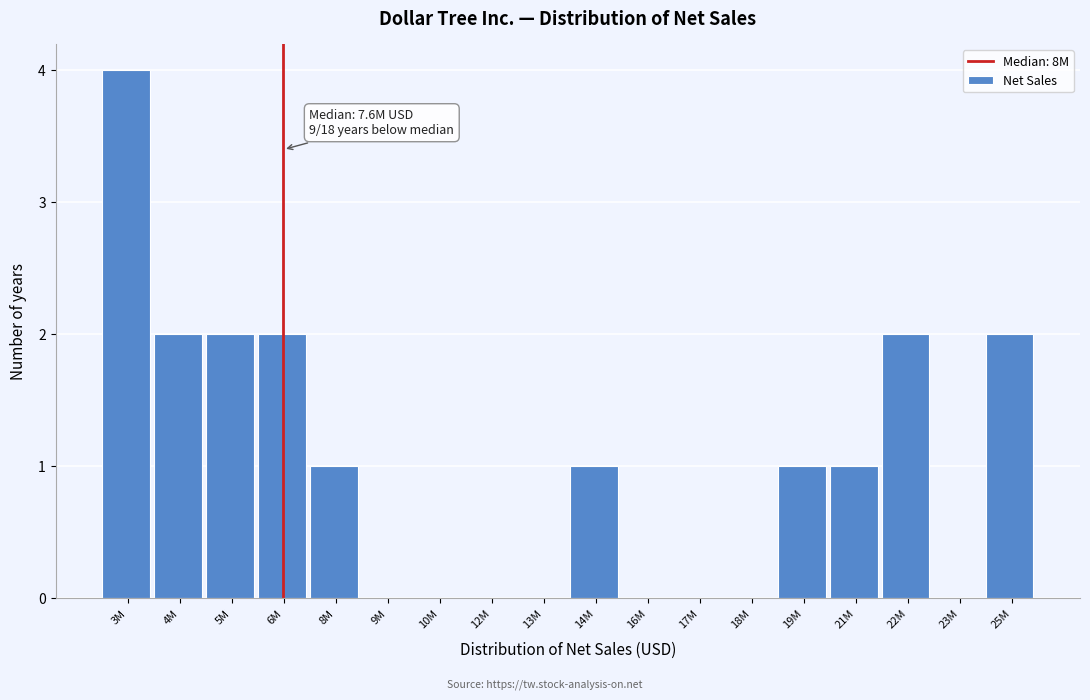

Reading left to right, list all the values displayed in this chart.

3M=4	4M=2	5M=2	6M=2	8M=1	9M=0	10M=0	12M=0	13M=0	14M=1	16M=0	17M=0	18M=0	19M=1	21M=1	22M=2	23M=0	25M=2